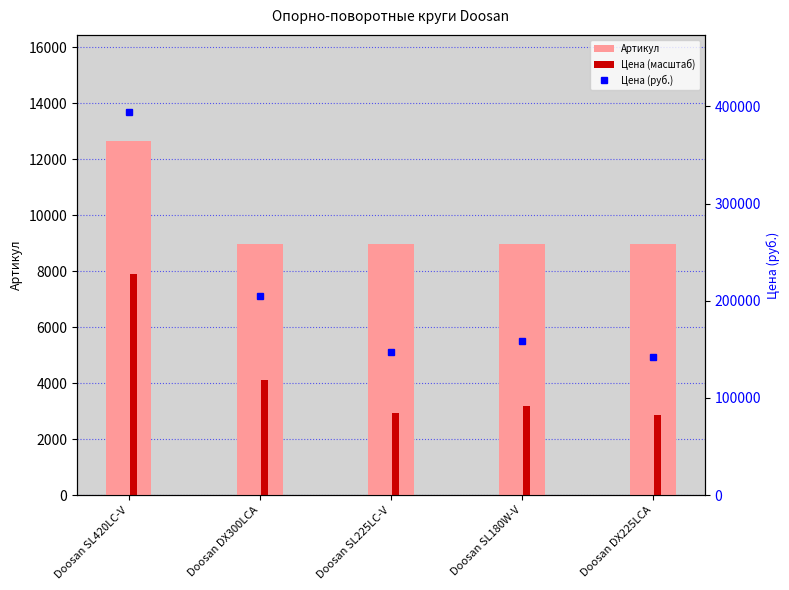

What is the spread (max minus min) of values at Doosan SL225LC-V?

144256.0